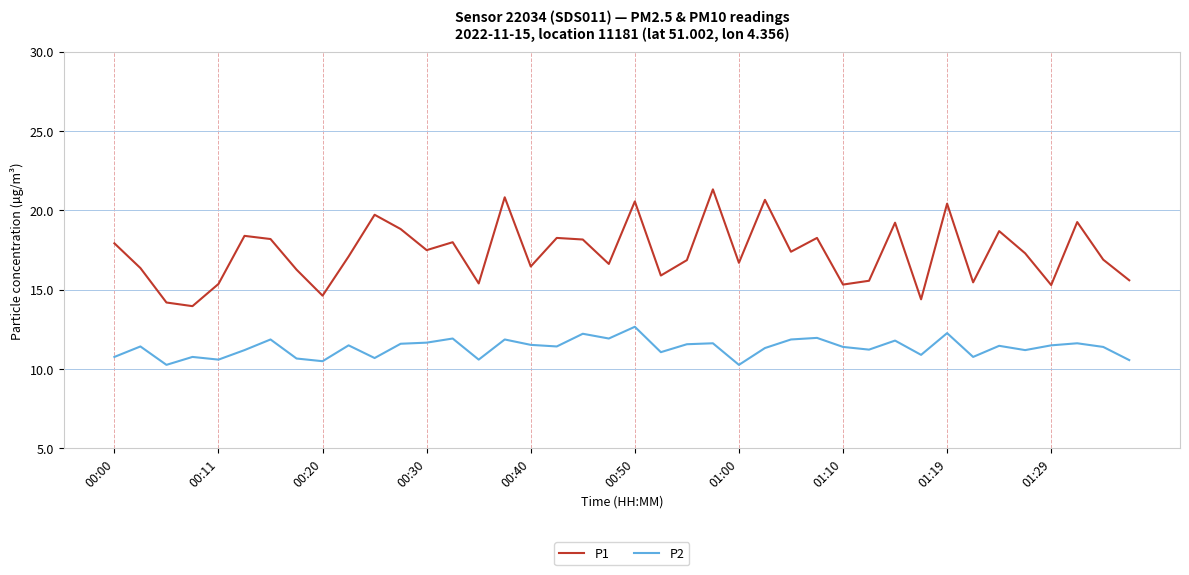

What is the minimum value for P1?

14.0